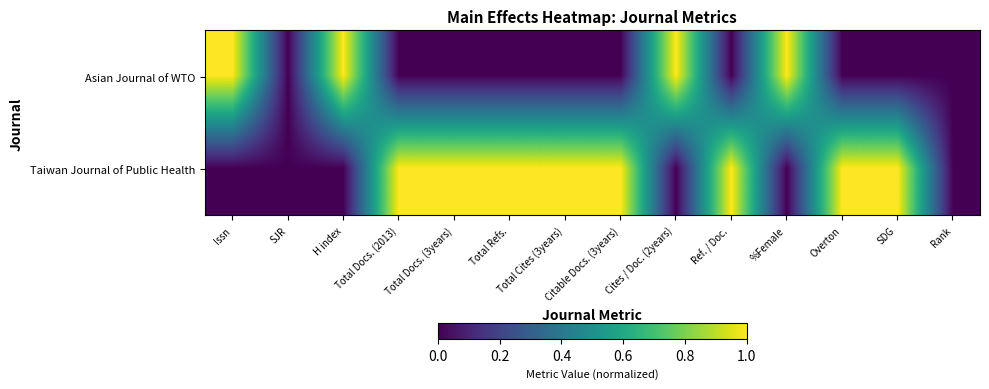

Which series has the widest spread of values?

Asian Journal of WTO